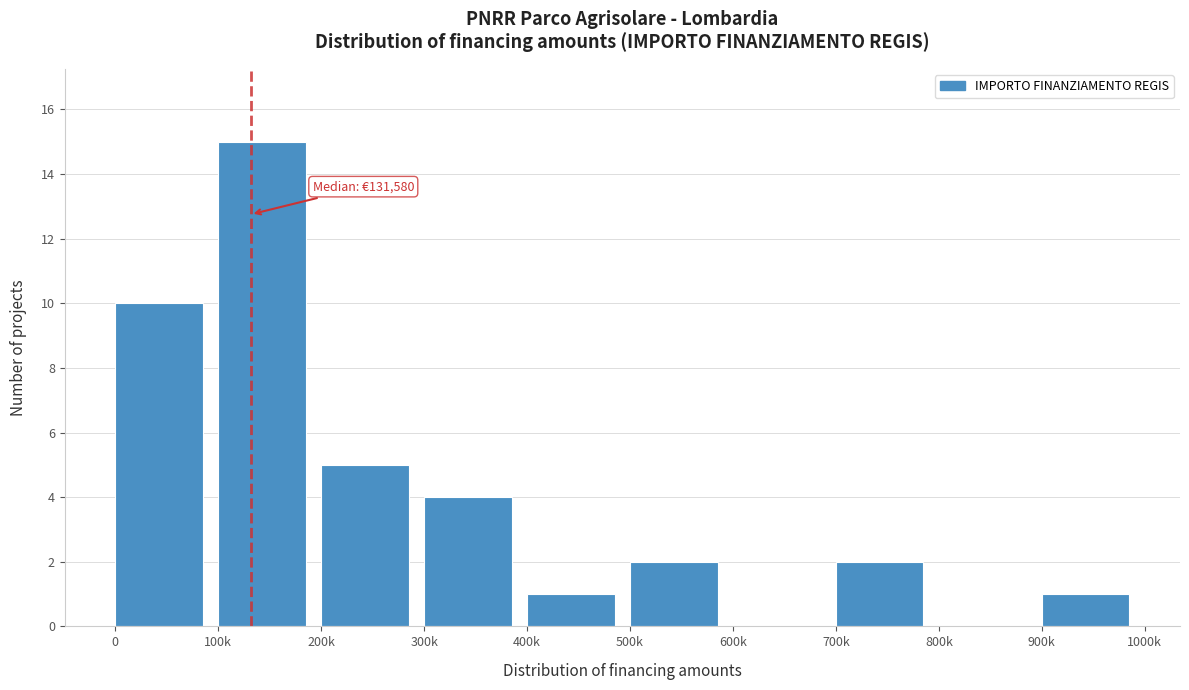

Reading right to left, what are all the values shown in this chart?

900k=1	800k=0	700k=2	600k=0	500k=2	400k=1	300k=4	200k=5	100k=15	0=10